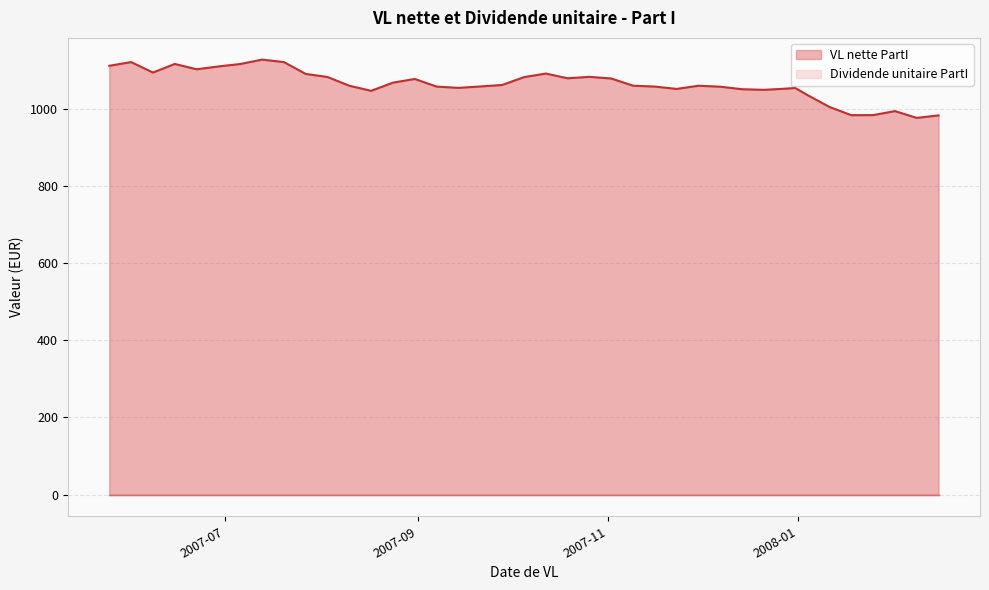

Which series has the largest range (max minus min)?

VL nette PartI